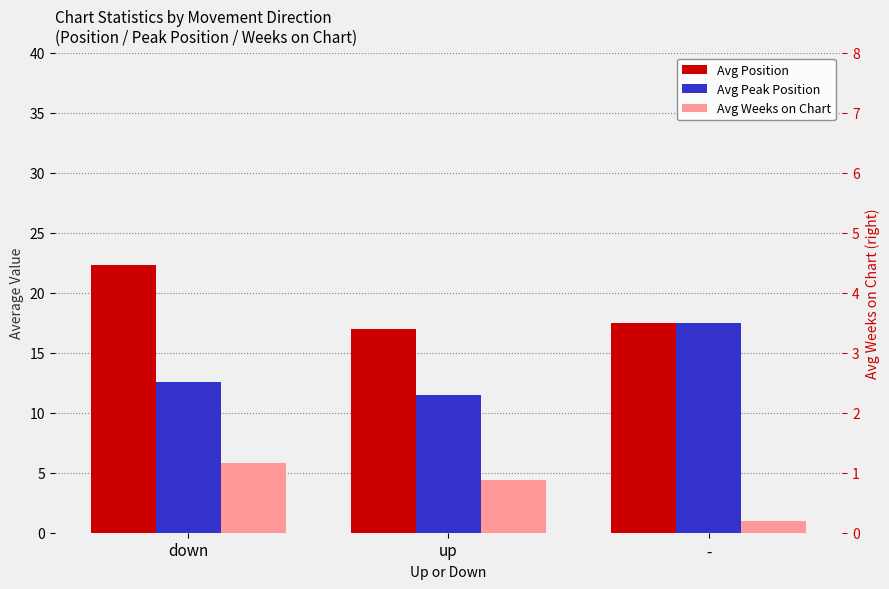

Between down and up, which is larger?

down